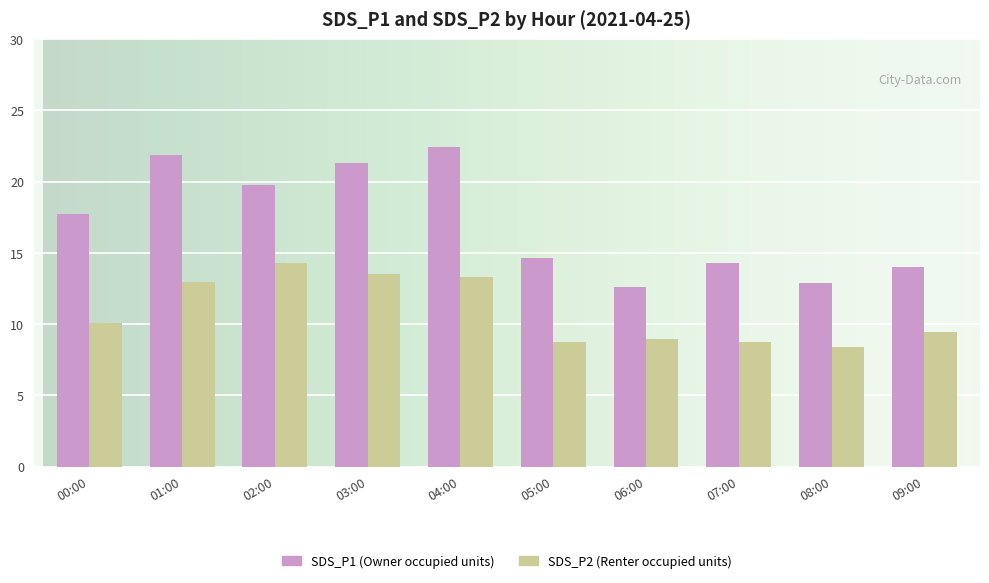

What is the difference between the highest and lowest values at 06:00?

3.6